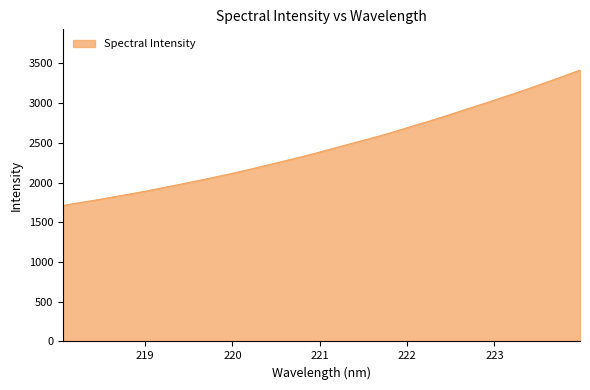

Reading left to right, list all the values displayed in this chart.

1711.0	1746.7	1780.9	1818.7	1854.6	1893.5	1935.9	1977.0	2019.8	2063.7	2108.7	2156.9	2206.7	2257.6	2309.0	2361.7	2418.5	2475.2	2531.0	2587.3	2649.8	2713.2	2776.2	2841.8	2910.7	2978.2	3046.6	3116.6	3188.1	3262.7	3337.9	3415.5